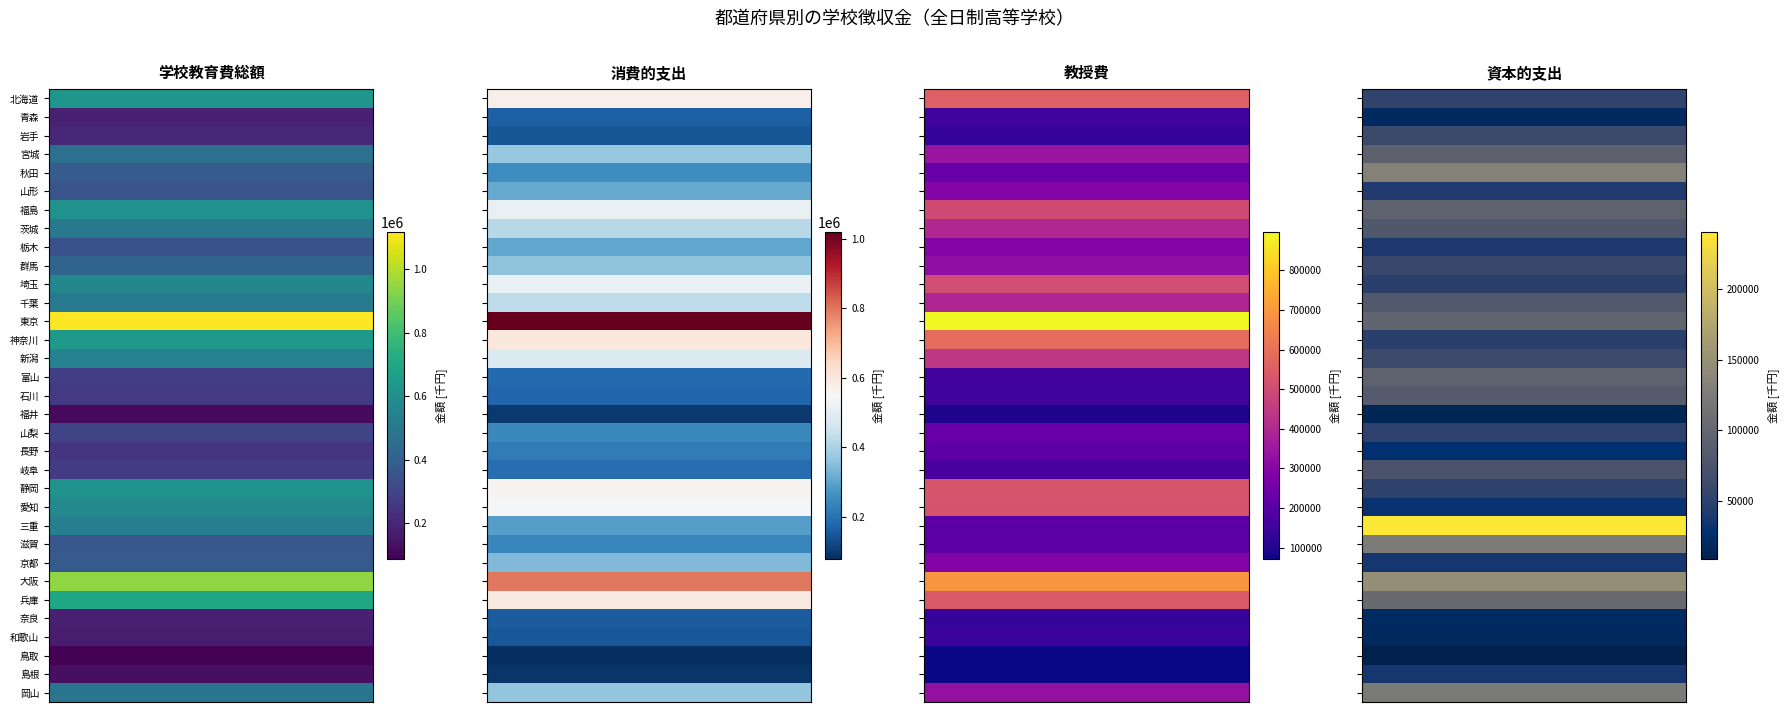

Where does the 教授費 series first go above 290814?

北海道